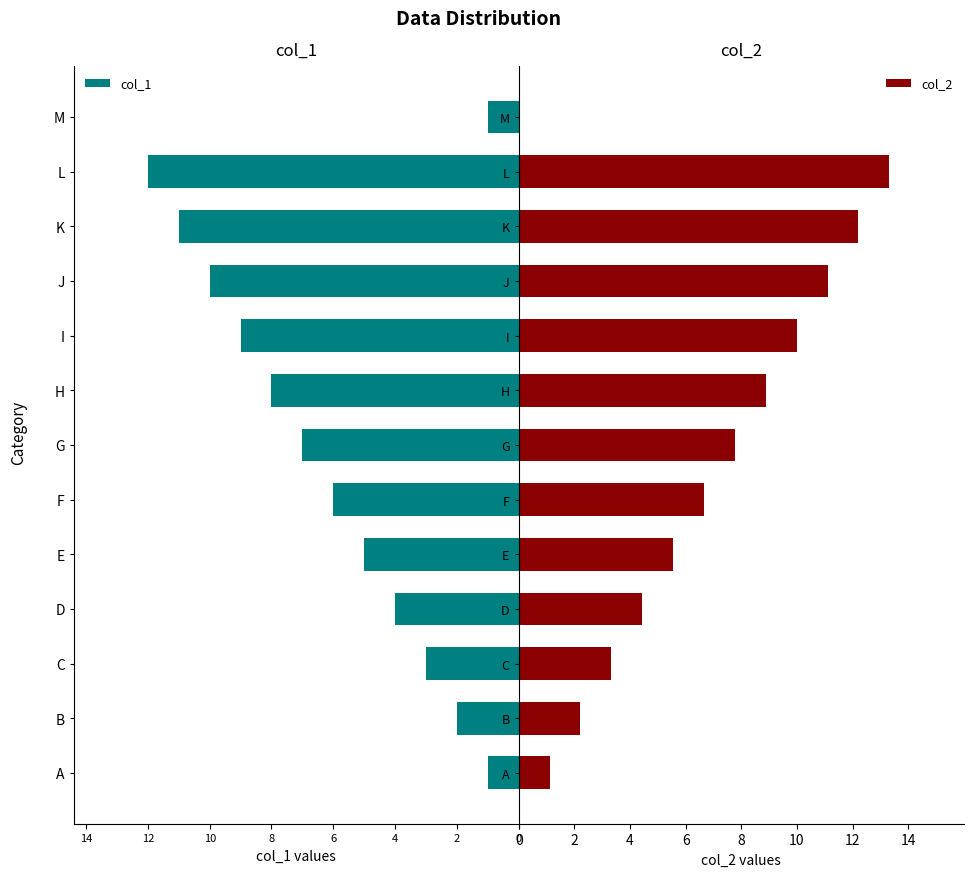

What are all the series names shown in the legend?

col_1, col_2